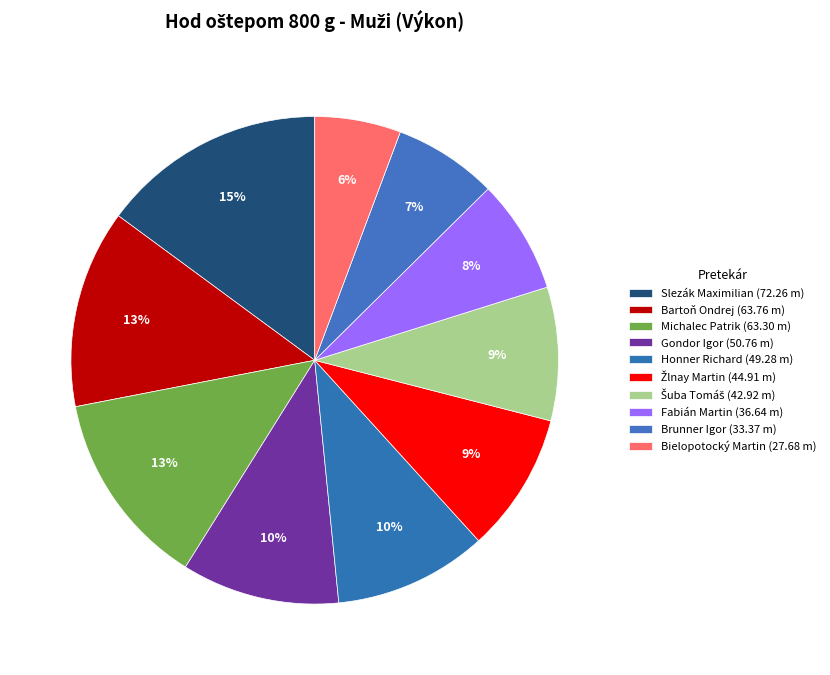

How many segments does this pie chart have?

10